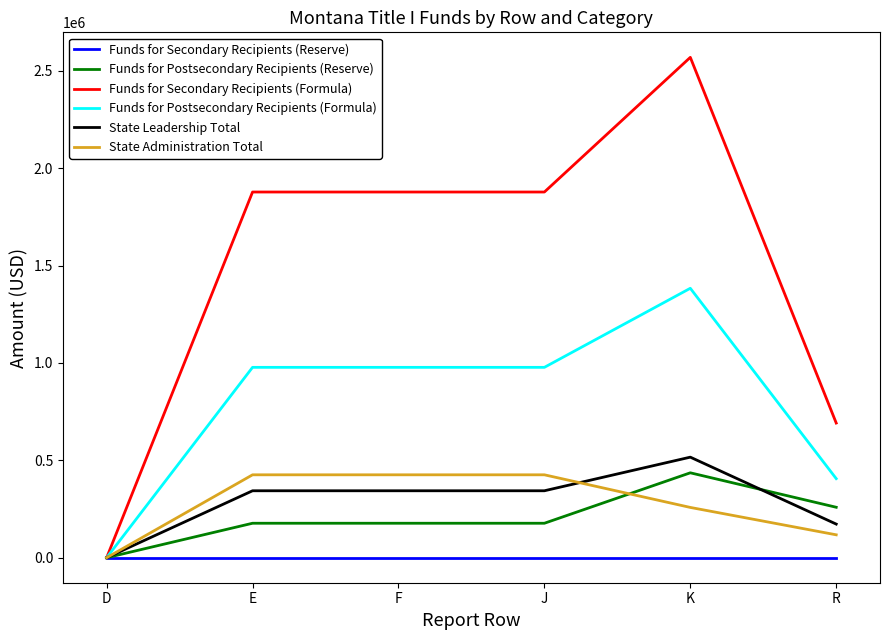

Which category has the highest value in the Funds for Postsecondary Recipients (Reserve) series?

K